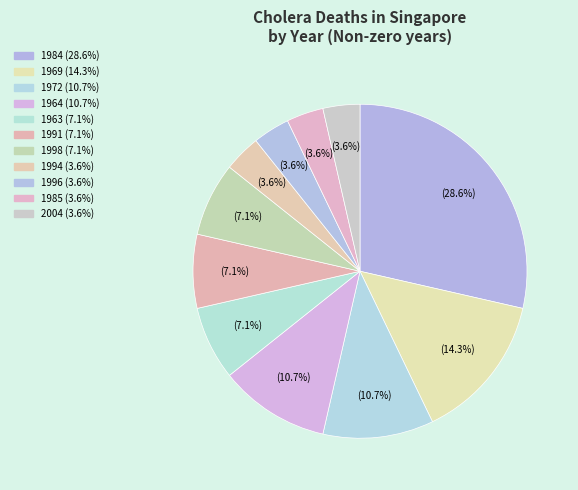

How many slices are in this pie chart?

11